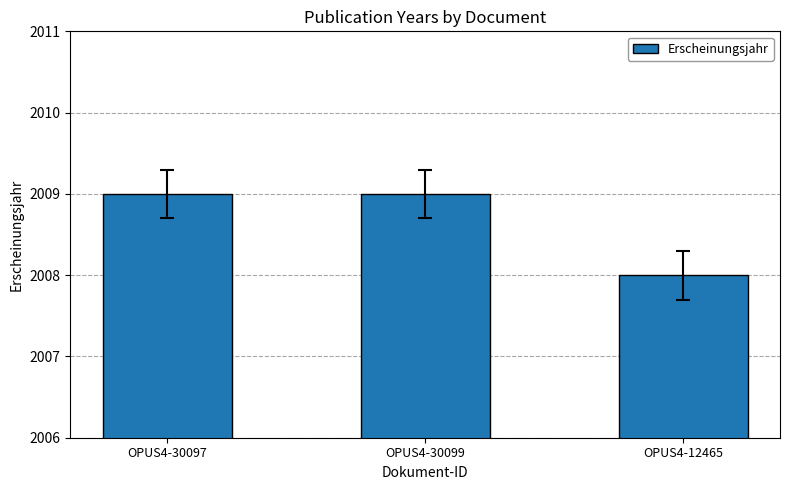

What is the ratio of the value at OPUS4-30099 to the value at OPUS4-12465?

1.0